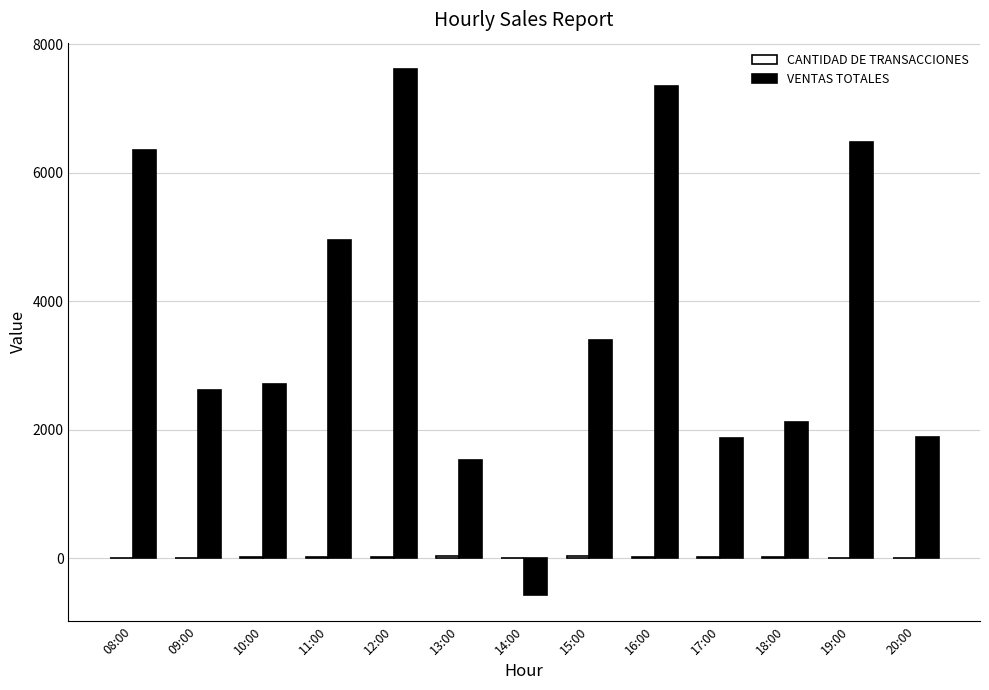

Is it true that VENTAS TOTALES equals 7354 at 16:00?

True